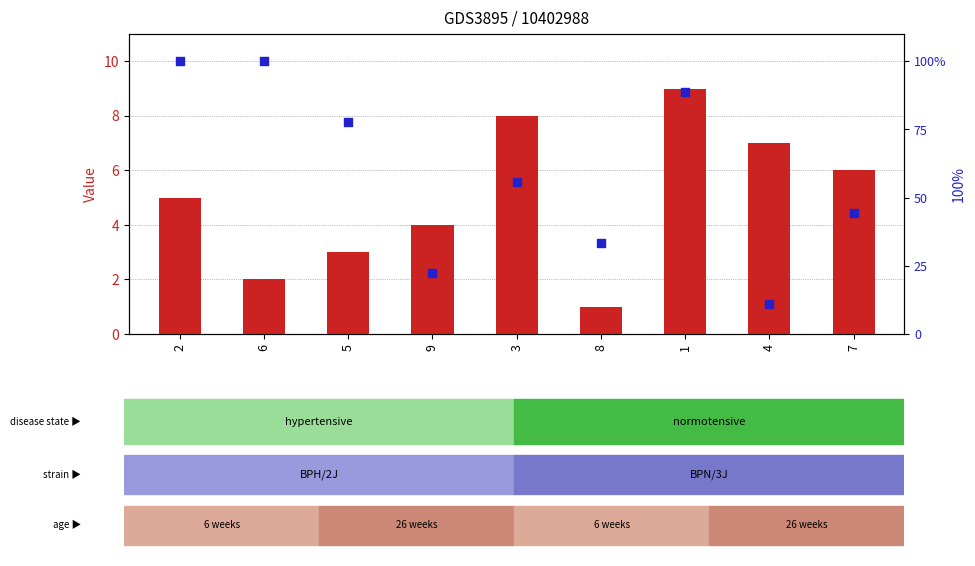

Is the value of transformed count at 6 greater than the value of percentile rank within the sample at 2?

No